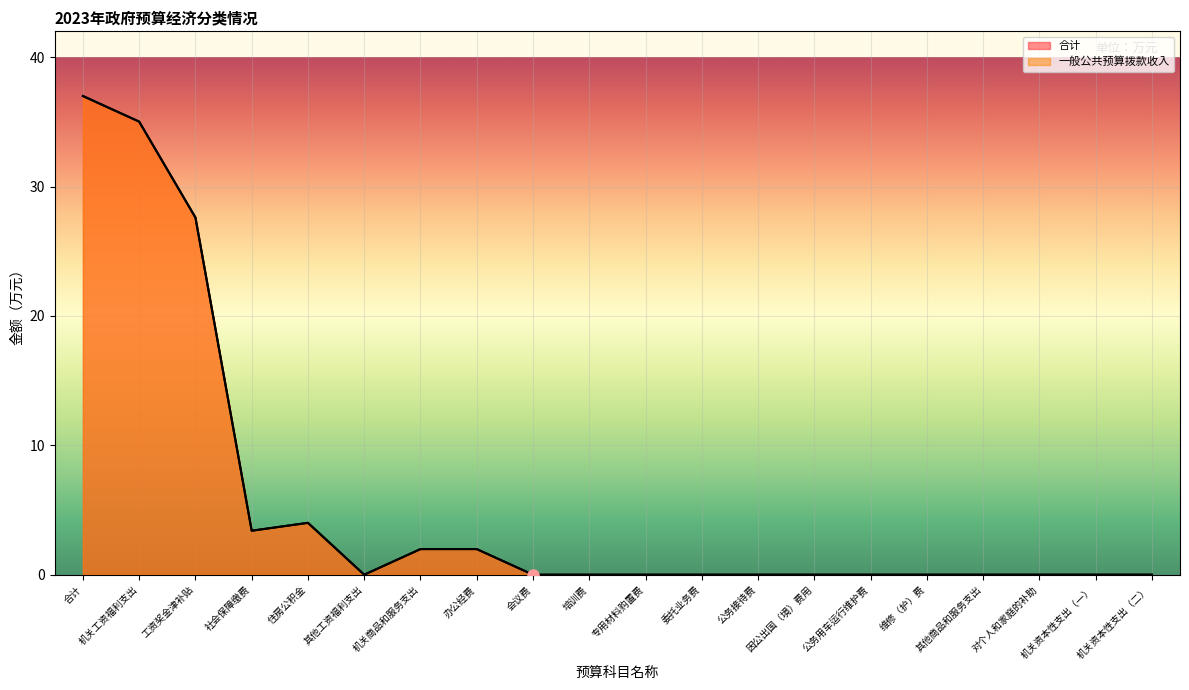

The 合计 series shows 56.1 at 机关工资福利支出. True or false?

False